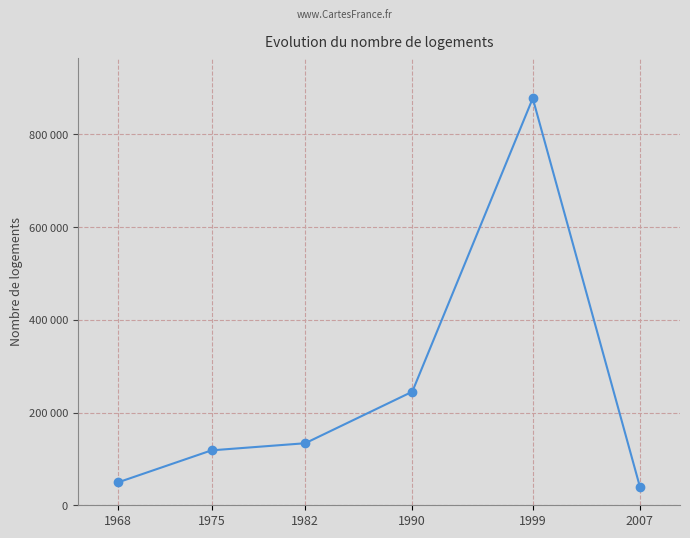

What is the maximum value shown in the chart?

877740.2